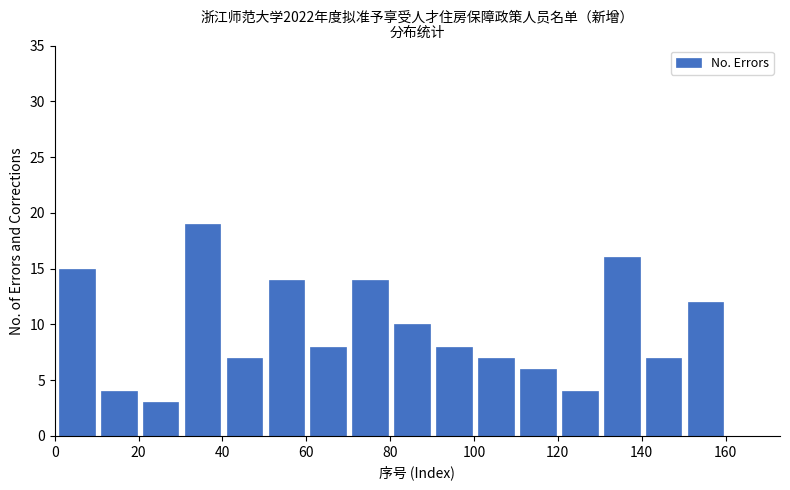

Reading left to right, transcribe this chart: for each bar, give the range it covers on the x-axis and its height. Neither the bar edges nor the heights are printed on the chart, so give them approximately, as read against the axes.

1 to 11: 15
11 to 21: 4
21 to 31: 3
31 to 41: 19
41 to 51: 7
51 to 61: 14
61 to 71: 8
71 to 81: 14
81 to 91: 10
91 to 101: 8
101 to 111: 7
111 to 121: 6
121 to 131: 4
131 to 141: 16
141 to 151: 7
151 to 161: 12
161 to 171: 0